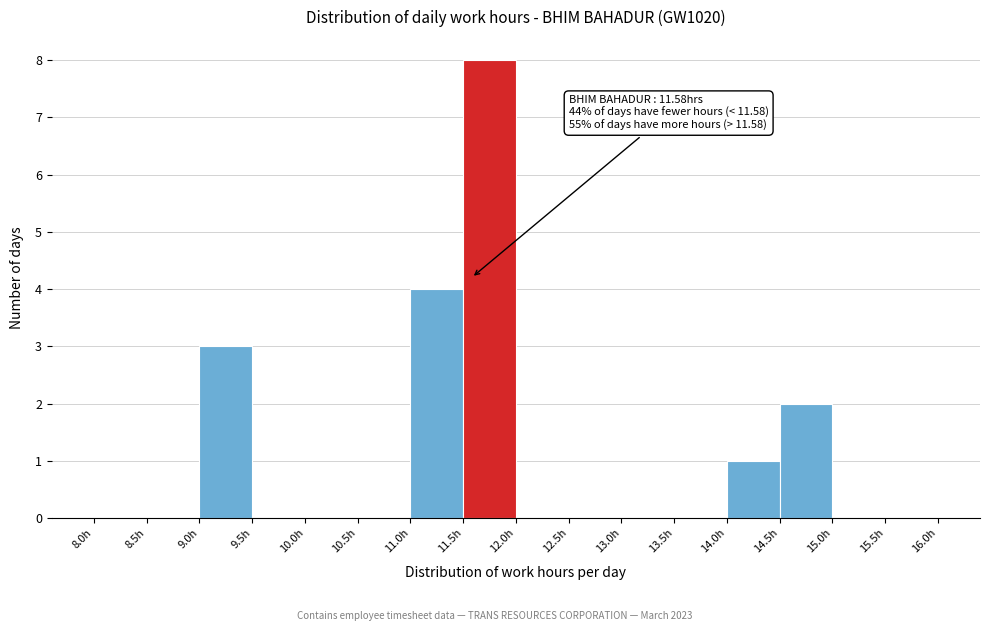

Which range on the x-axis has the tallest bar?

11.5 to 12.0